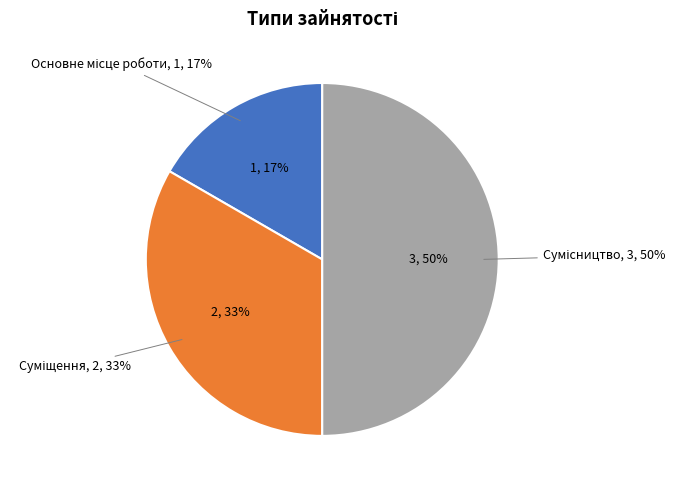

To the nearest percent, what portion does Суміщення represent?

33%